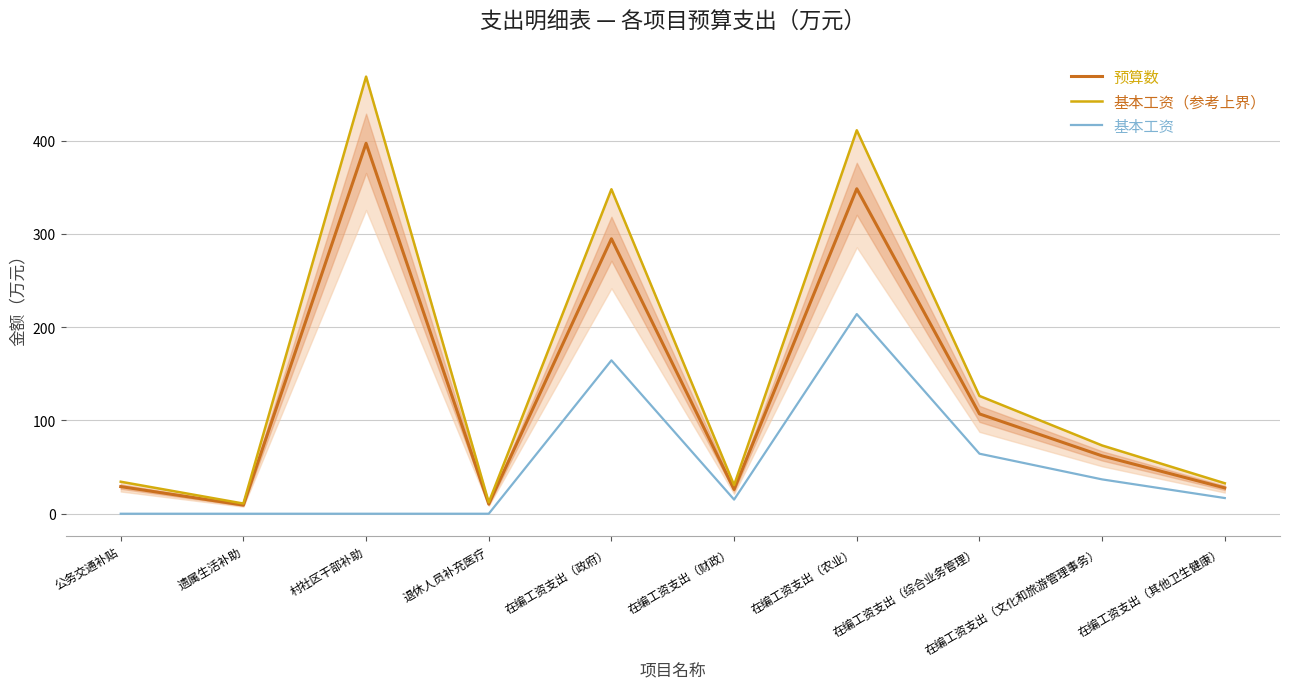

What is the sum of the 预算数 values at 村社区干部补助 and 在编工资支出（文化和旅游管理事务）?

459.3